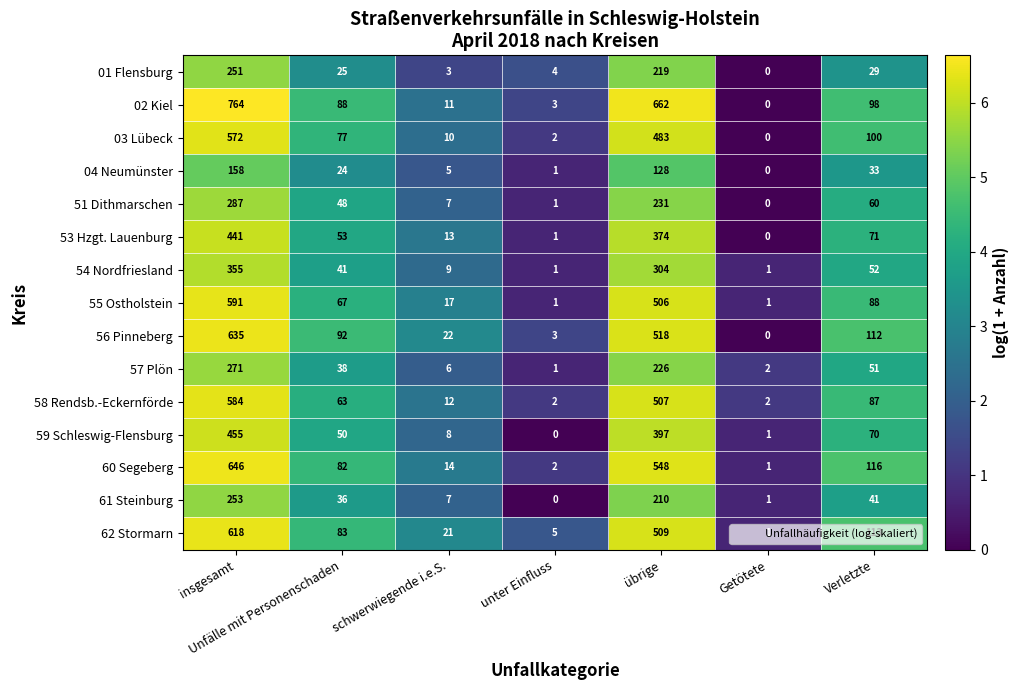

At which label does 03 Lübeck reach its peak?

insgesamt